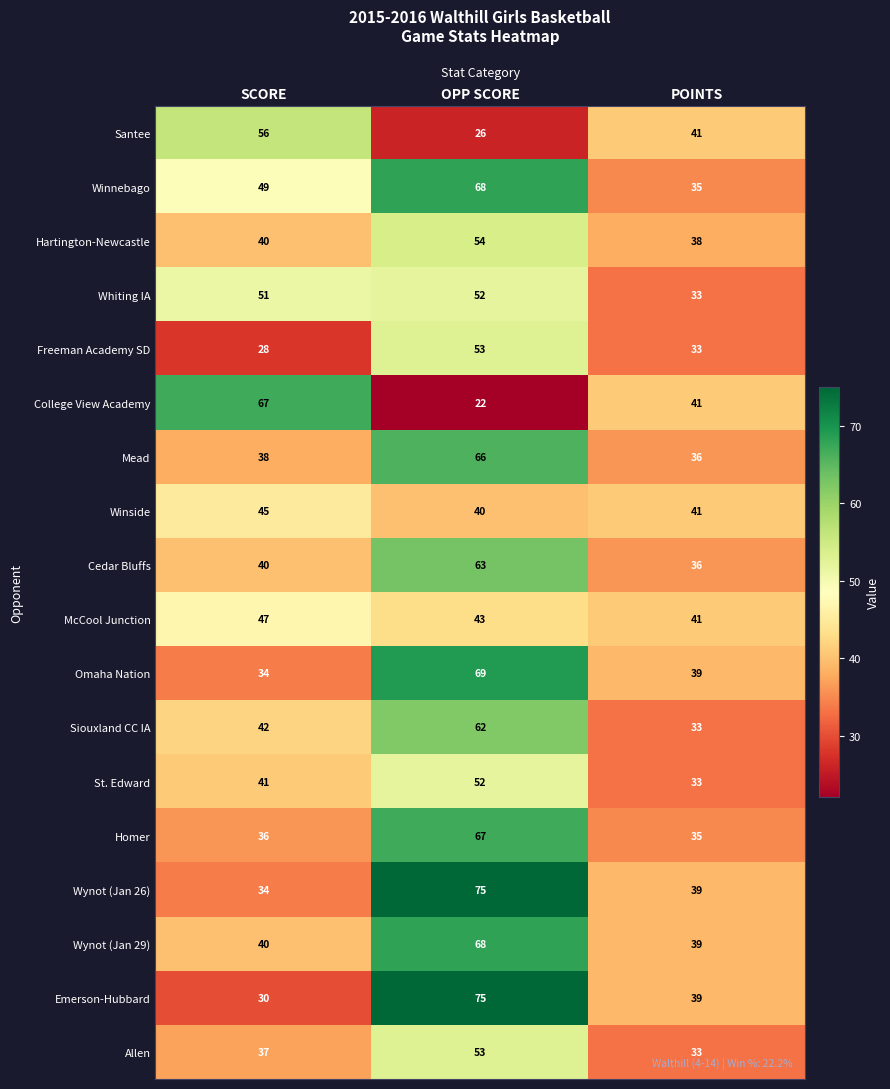

What is the difference between the highest and lowest values at POINTS?

8